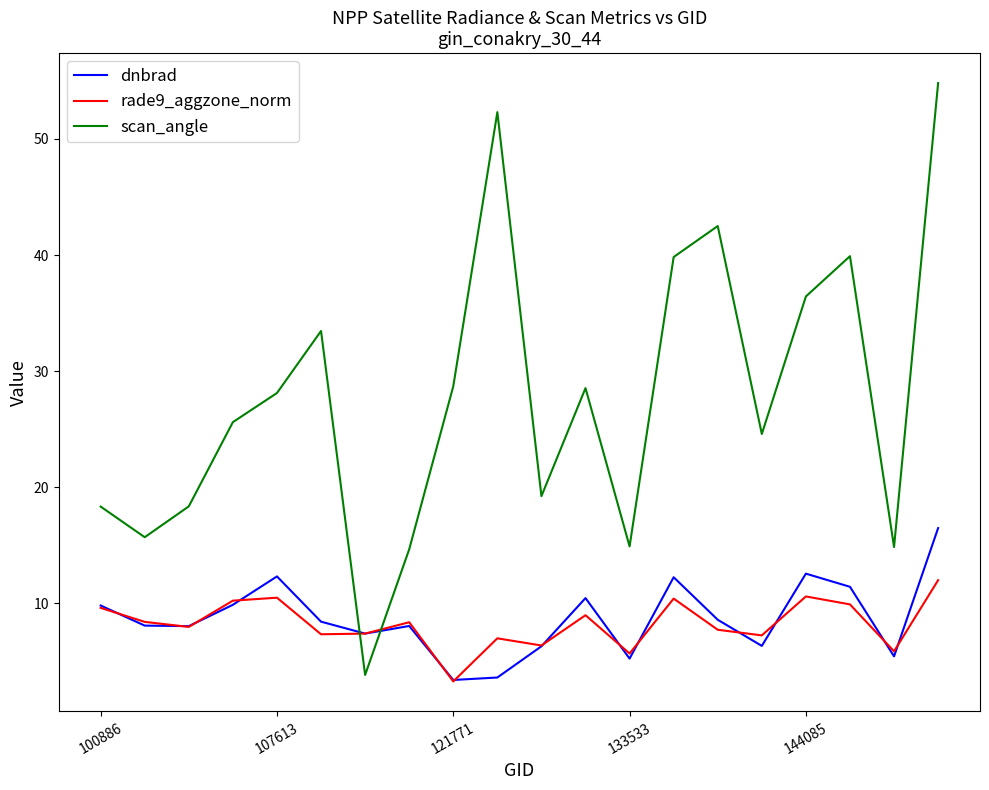

Which series has the largest total across all categories?

scan_angle